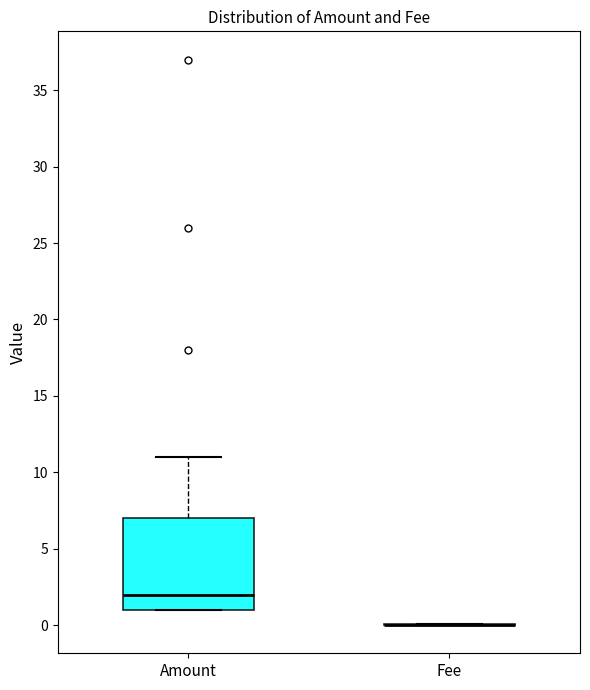

Where is the lower edge of the box for Amount on the y-axis? The values are not printed on the chart, so give them approximately, as read against the axis.

1